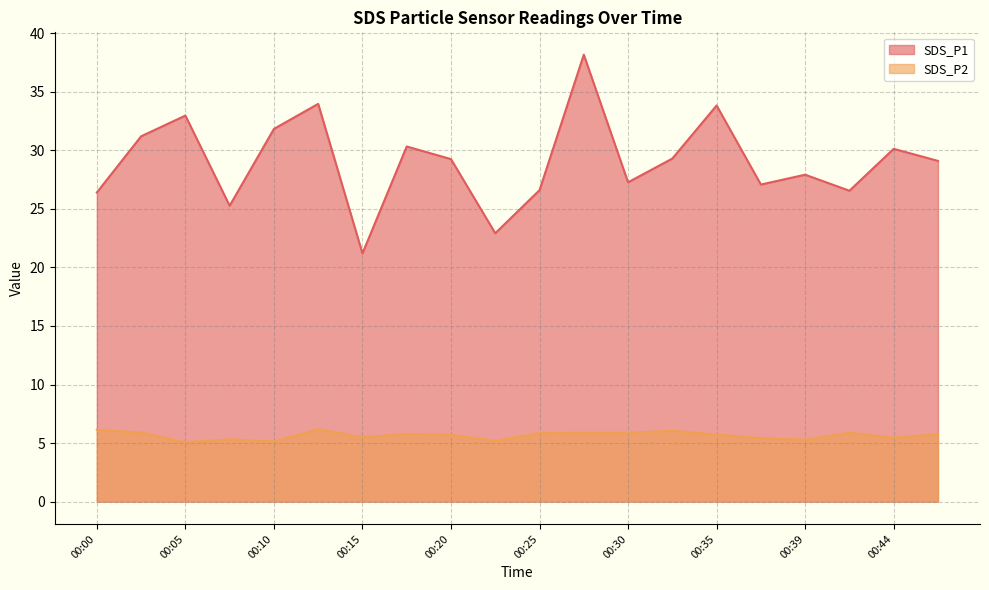

At how many categories does at least one series exceed 15?

20